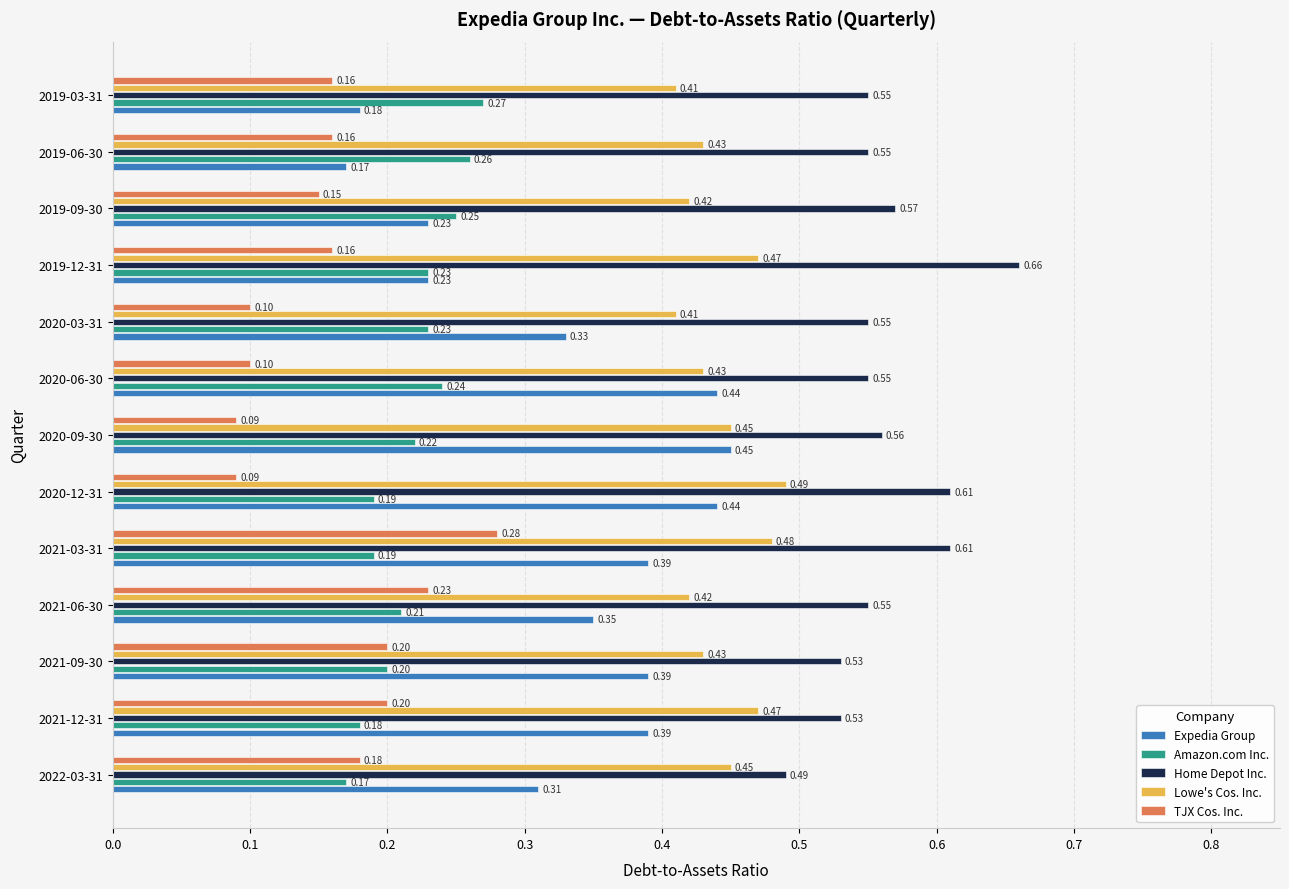

Rank the series by their maximum value, from highest to lowest.

Home Depot Inc., Lowe's Cos. Inc., Expedia Group, TJX Cos. Inc., Amazon.com Inc.